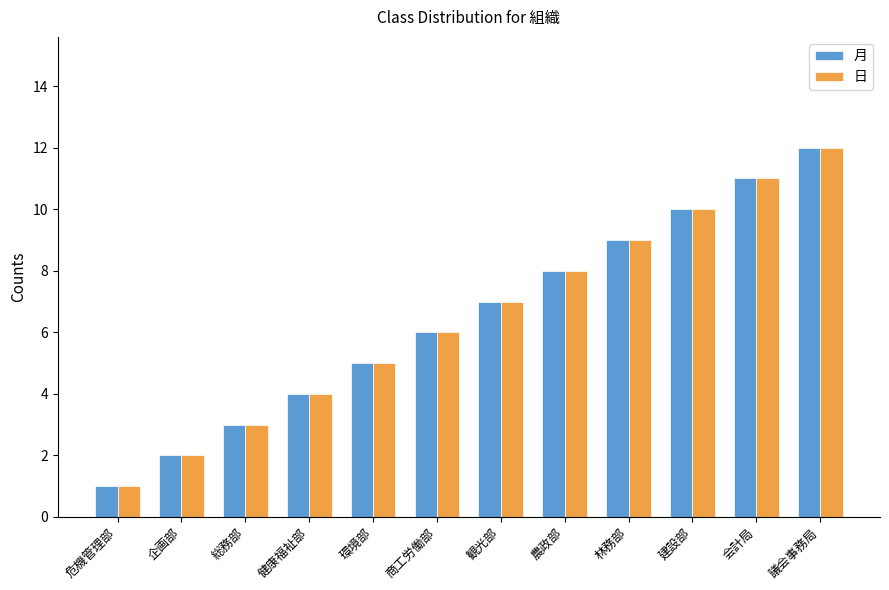

Is the value of 月 at 企画部 greater than the value of 日 at 建設部?

No